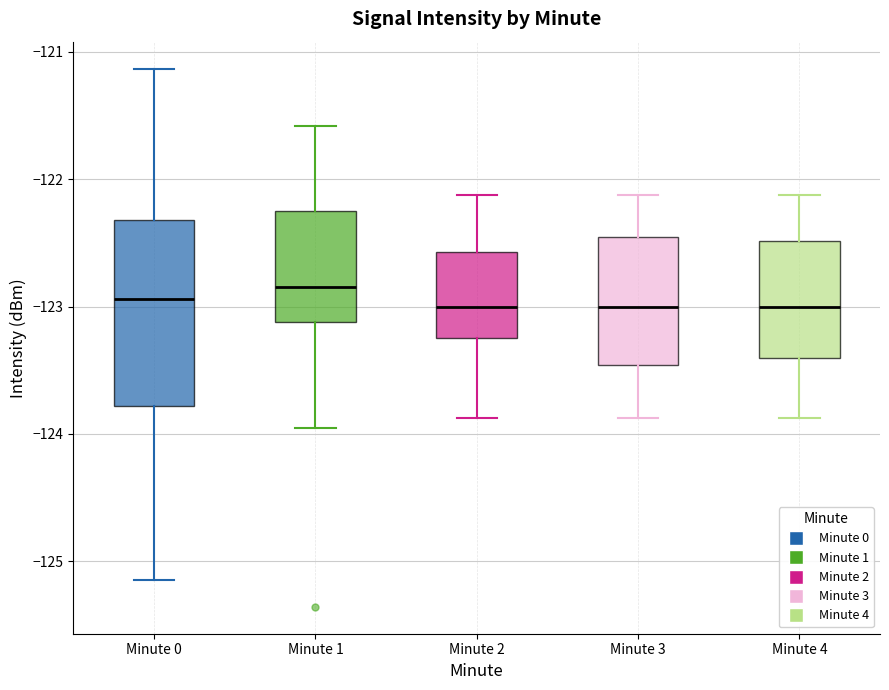

Reading left to right, read every box against the y-axis: the position of its median line, the range the box covers, and the ends of its whiskers. The values are not printed on the chart, so give them approximately, as read against the axis.

Minute 0: median -122.9, box -123.8 to -122.3, whiskers -125.1 to -121.1
Minute 1: median -122.8, box -123.1 to -122.2, whiskers -124.0 to -121.6
Minute 2: median -123.0, box -123.2 to -122.6, whiskers -123.9 to -122.1
Minute 3: median -123.0, box -123.5 to -122.5, whiskers -123.9 to -122.1
Minute 4: median -123.0, box -123.4 to -122.5, whiskers -123.9 to -122.1